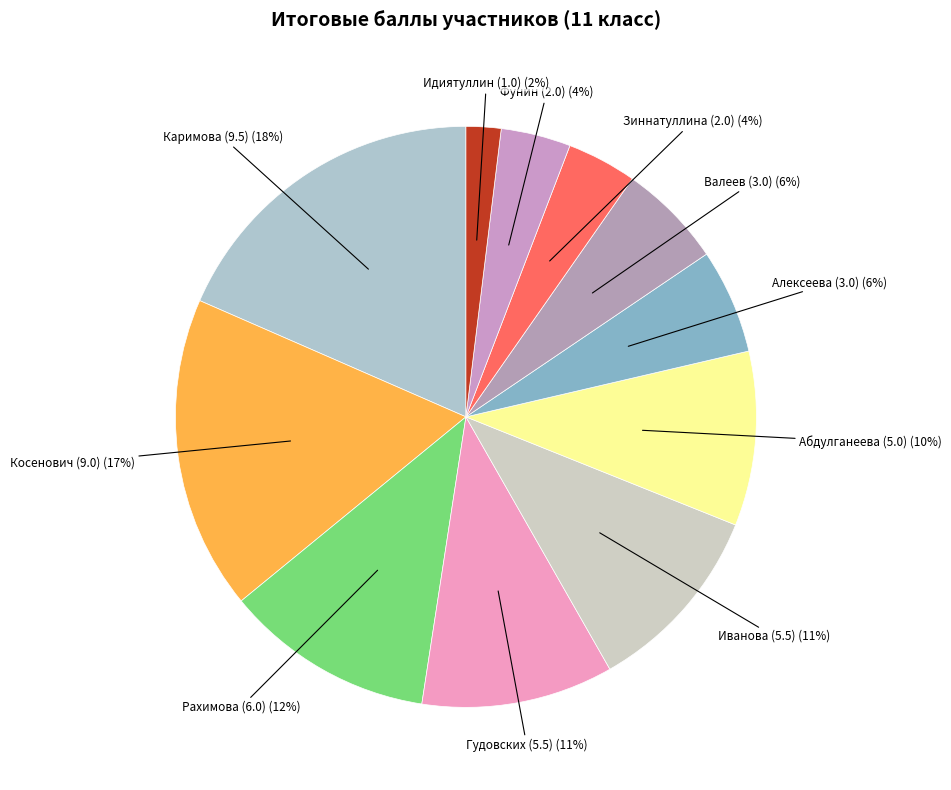

How many slices are in this pie chart?

11